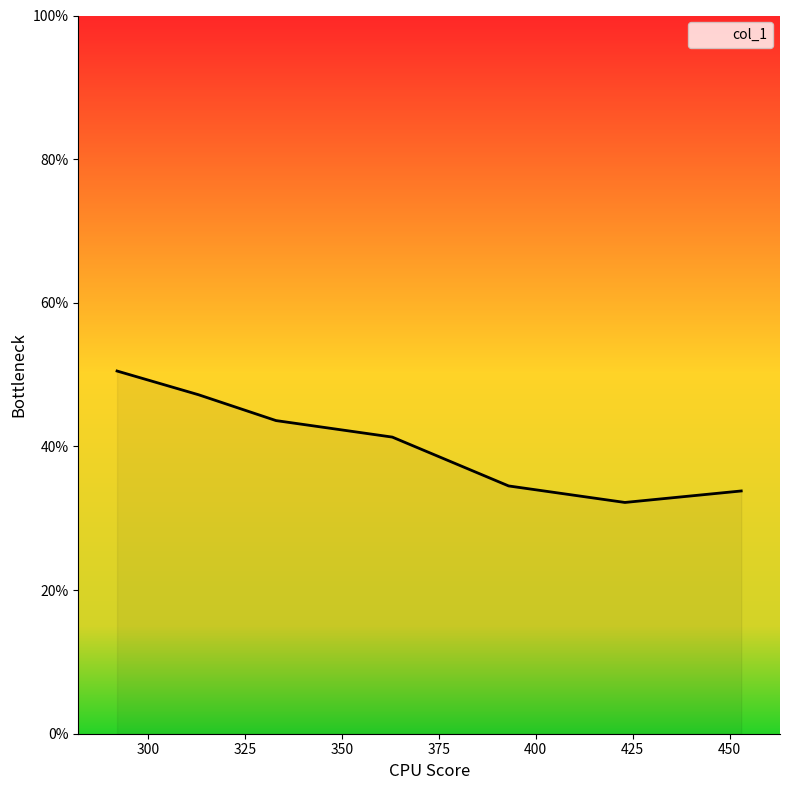

Is it true that the value at 453 is 10.3?

False